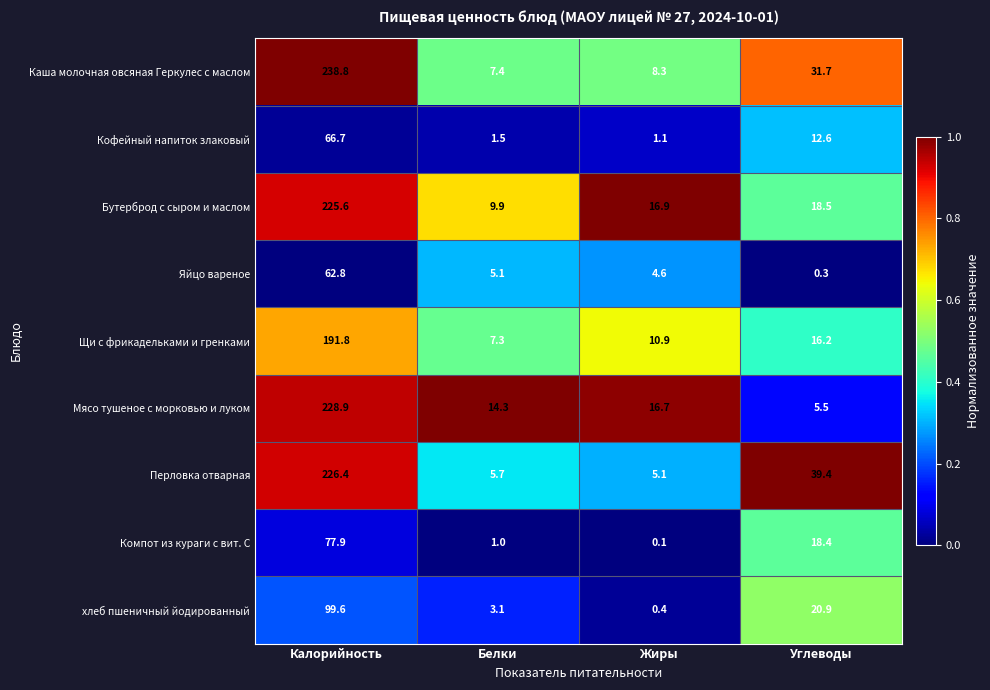

What is the total value across all series at Калорийность?

1418.5